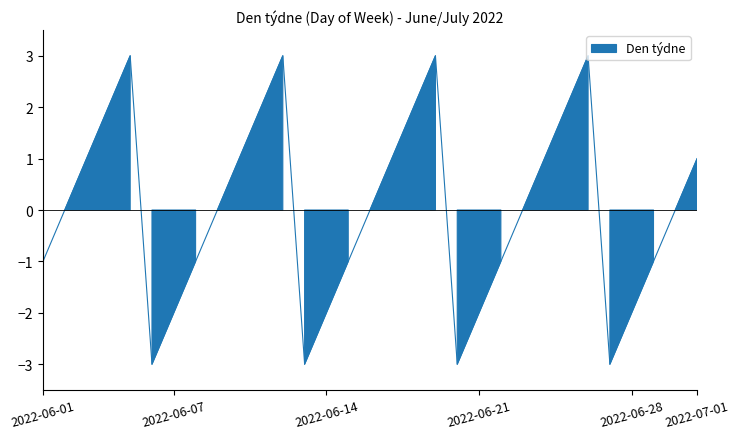

What is the greatest value displayed?

3